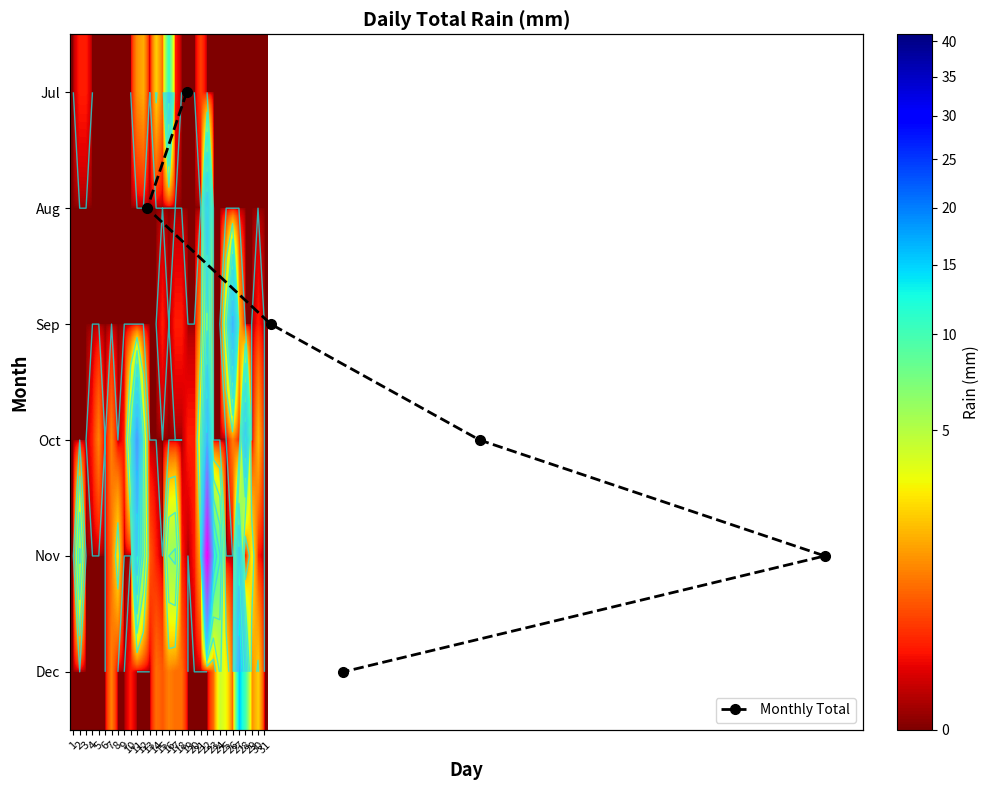

Reading left to right, list all the values displayed in this chart.

Jul: 1=0.0	2=0.2	3=0.2	4=0.0	5=0.0	6=0.0	7=0.0	8=0.0	9=0.0	10=0.0	11=1.2	12=1.6	13=0.0	14=2.2	15=0.8	16=11.0	17=0.2	18=0.0	19=0.0	20=0.0	21=0.4	22=0.0	23=0.0	24=0.0	25=0.0	26=0.0	27=0.0	28=0.0	29=0.0	30=0.0	31=0.0
Aug: 1=0.0	2=0.0	3=0.0	4=0.0	5=0.0	6=0.0	7=0.0	8=0.0	9=0.0	10=0.0	11=0.0	12=0.0	13=0.0	14=0.0	15=0.0	16=0.0	17=0.0	18=0.0	19=0.0	20=0.0	21=0.0	22=11.6	23=0.0	24=0.0	25=0.0	26=0.0	27=0.0	28=0.0	29=0.0	30=0.0	31=0.0
Sep: 1=0.0	2=0.0	3=0.0	4=0.0	5=0.0	6=0.0	7=0.0	8=0.0	9=0.0	10=0.0	11=0.0	12=0.0	13=0.0	14=0.0	15=0.2	16=0.0	17=0.2	18=0.2	19=0.0	20=0.0	21=1.2	22=7.6	23=0.0	24=0.0	25=4.6	26=15.0	27=1.8	28=0.0	29=0.0	30=0.2	31=0.0
Oct: 1=0.0	2=0.0	3=0.0	4=0.2	5=1.0	6=0.0	7=1.0	8=0.0	9=0.2	10=5.6	11=17.4	12=4.6	13=0.0	14=0.0	15=0.0	16=0.0	17=0.0	18=0.0	19=0.2	20=0.2	21=4.2	22=14.4	23=0.0	24=0.0	25=0.0	26=1.0	27=0.2	28=11.8	29=0.0	30=1.8	31=0.0
Nov: 1=0.0	2=6.4	3=0.0	4=0.0	5=0.0	6=0.0	7=0.8	8=2.8	9=0.0	10=0.0	11=12.0	12=5.8	13=0.6	14=0.2	15=0.0	16=6.0	17=6.4	18=0.2	19=0.0	20=0.2	21=1.6	22=41.0	23=11.8	24=8.2	25=0.0	26=0.0	27=10.8	28=0.0	29=3.0	30=0.2	31=0.0
Dec: 1=0.0	2=0.0	3=0.0	4=0.0	5=0.0	6=0.0	7=1.0	8=0.0	9=0.0	10=0.2	11=0.0	12=0.0	13=0.0	14=0.8	15=0.6	16=1.0	17=0.8	18=0.8	19=0.0	20=0.0	21=0.0	22=0.0	23=0.8	24=4.2	25=3.0	26=0.6	27=15.4	28=9.8	29=1.2	30=2.2	31=0.0